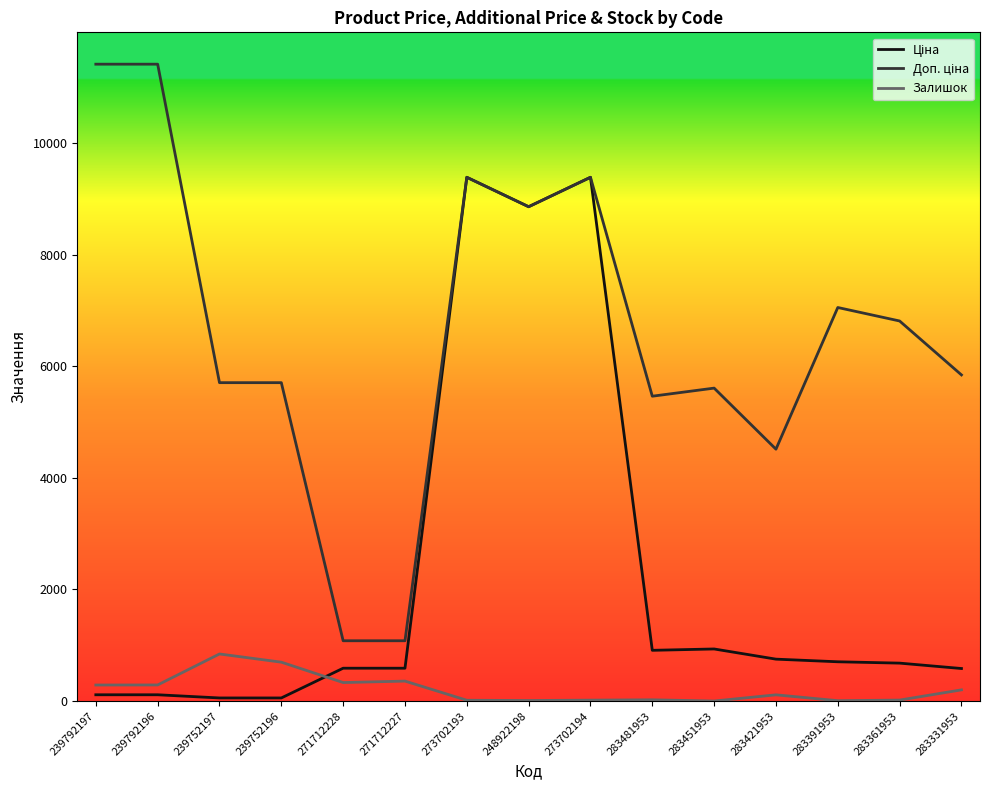

Reading left to right, extract all data points from this chart.

Ціна: 114.1	114.1	57.0	57.0	589.9	589.9	9384.0	8856.7	9384.0	910.4	934.5	752.2	705.1	681.0	584.4
Доп. ціна: 11410.0	11410.0	5705.0	5705.0	1081.7	1081.7	9384.0	8856.7	9384.0	5462.3	5607.2	4513.3	7051.3	6809.8	5843.9
Залишок: 289.0	290.0	845.0	698.0	333.0	359.0	16.0	11.0	18.0	24.0	2.0	113.0	8.0	19.0	202.0